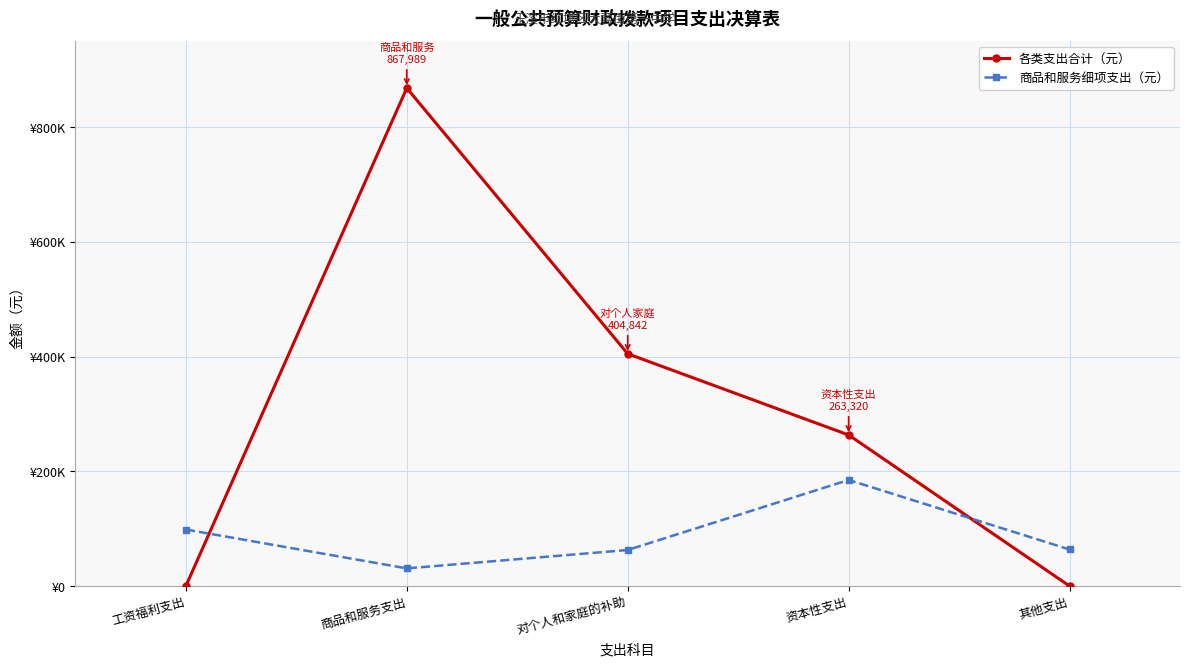

What is the label of the 2nd point from the right?

资本性支出